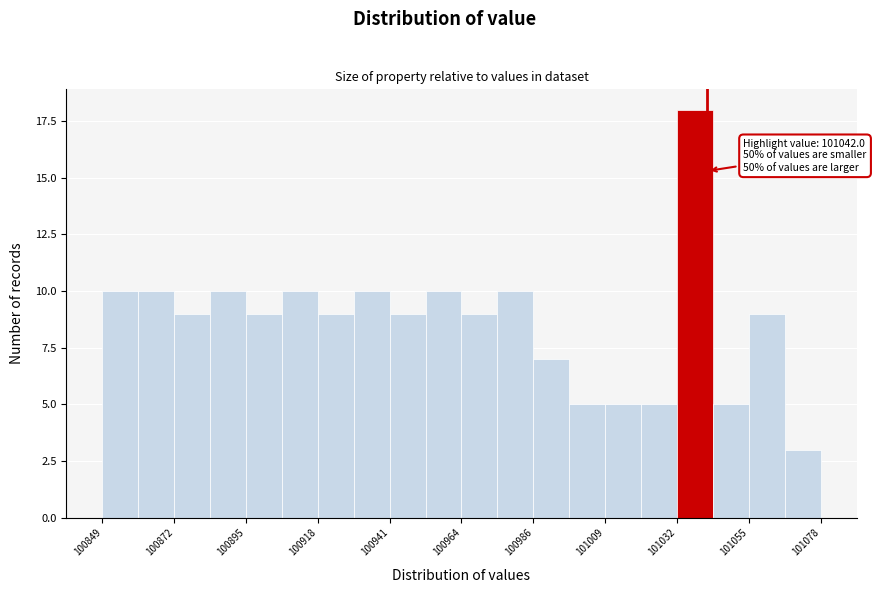

Read against the x-axis, roughly where is the centre of the tallest bar?

101040